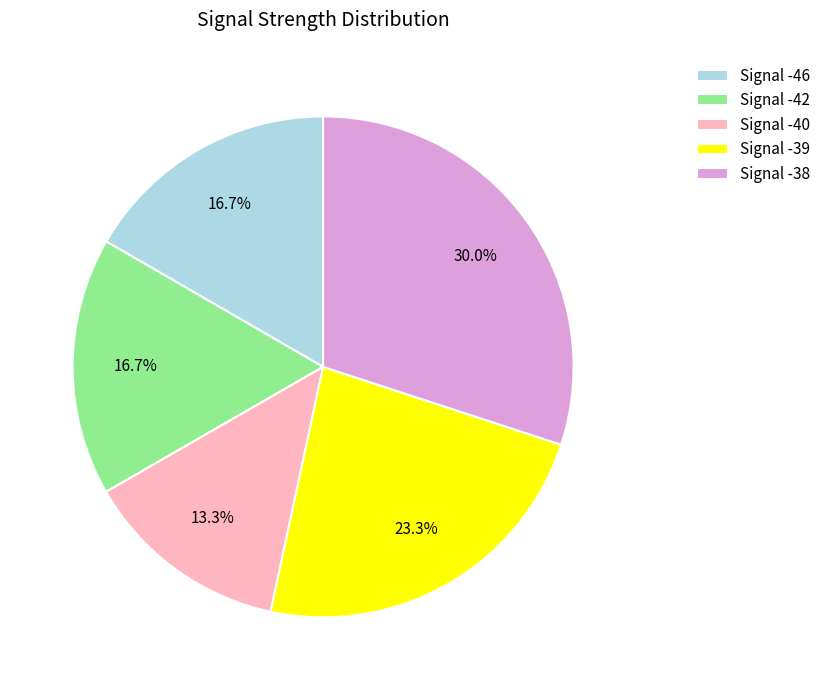

Is there any slice that represents more than half of the pie?

No